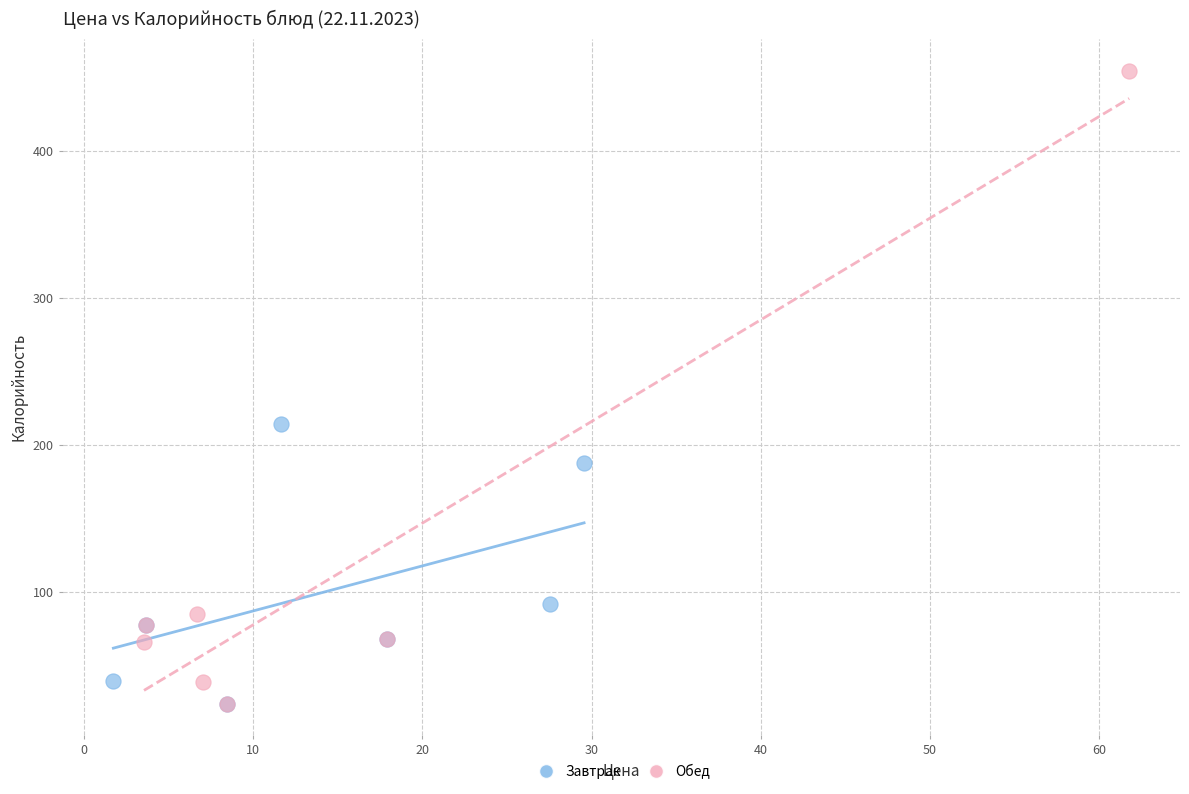

Which series contains the highest Y value?

Обед